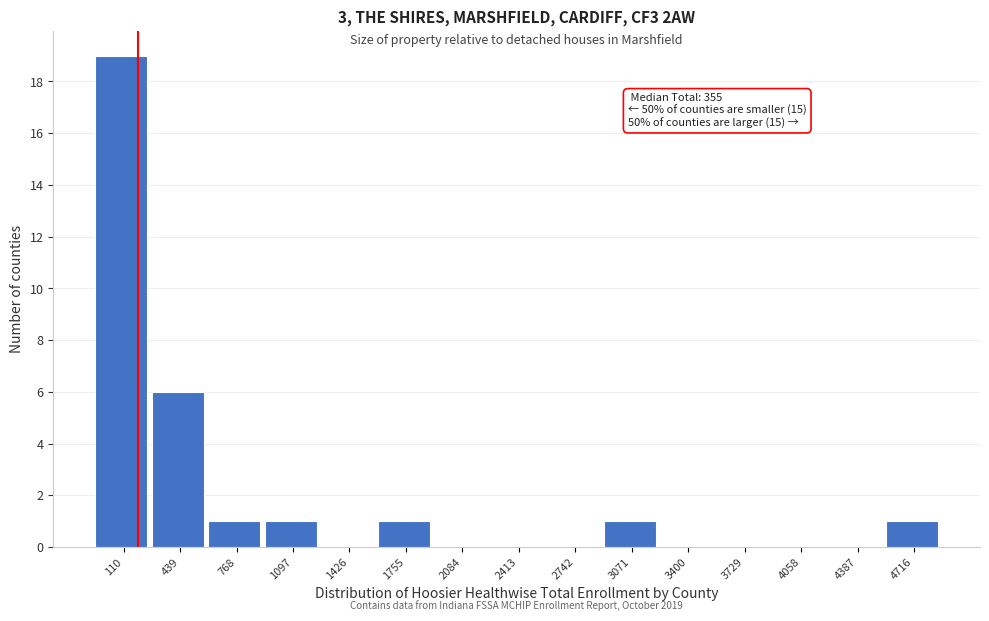

Reading right to left, list all the values displayed in this chart.

4716=1	4387=0	4058=0	3729=0	3400=0	3071=1	2742=0	2413=0	2084=0	1755=1	1426=0	1097=1	768=1	439=6	110=19